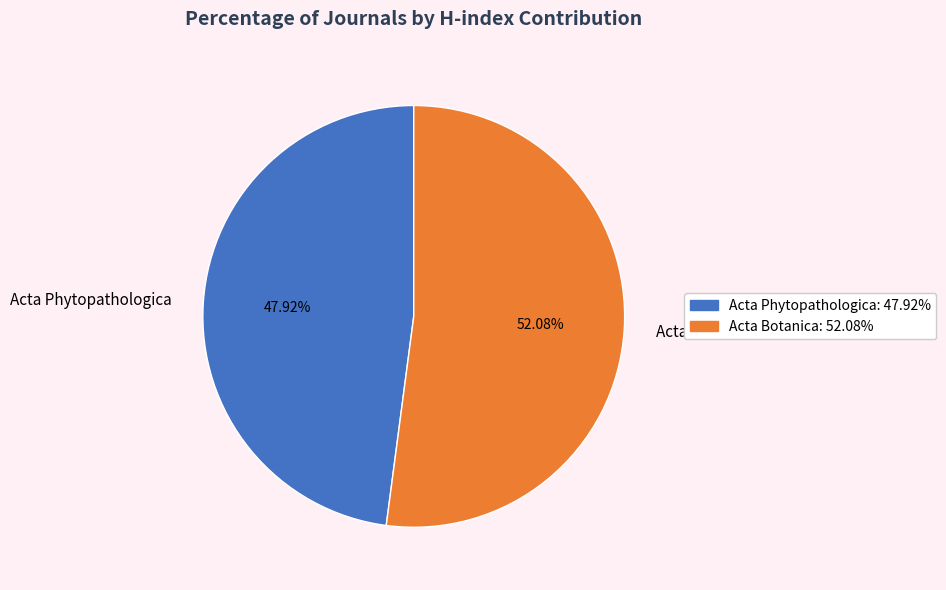

What is the ratio of the value at Acta Botanica to the value at Acta Phytopathologica?

1.1